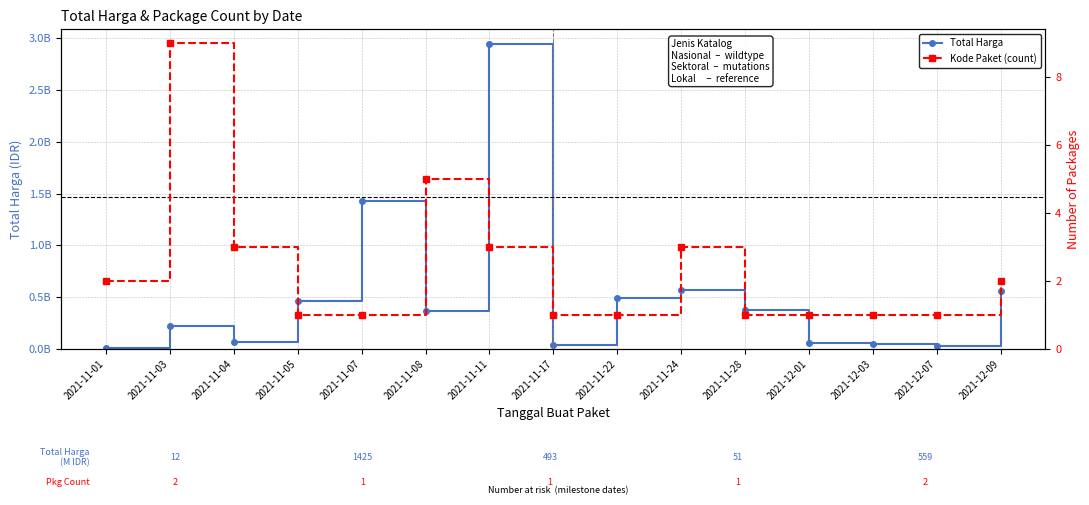

What is the difference between the highest and lowest values at 2021-11-07?

1425867899